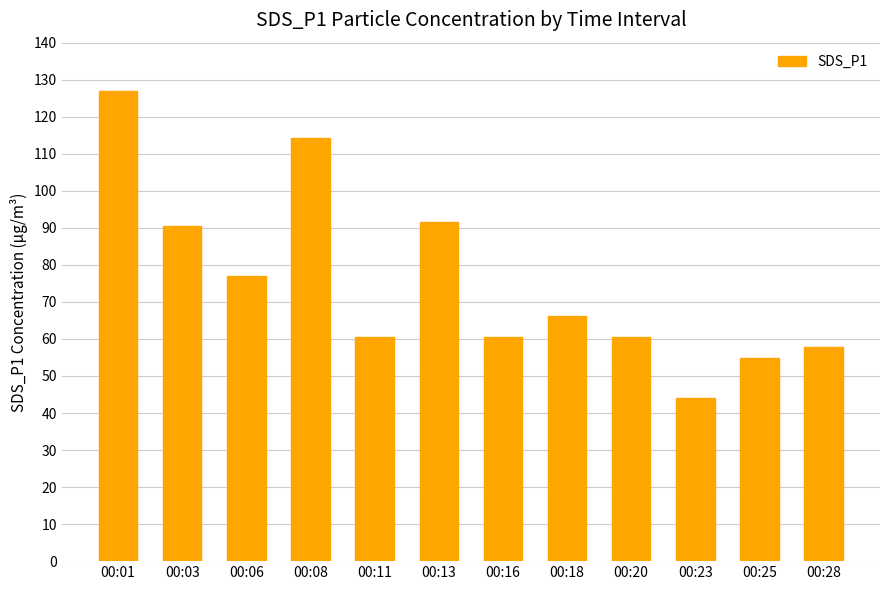

Does the chart contain stacked bars?

No